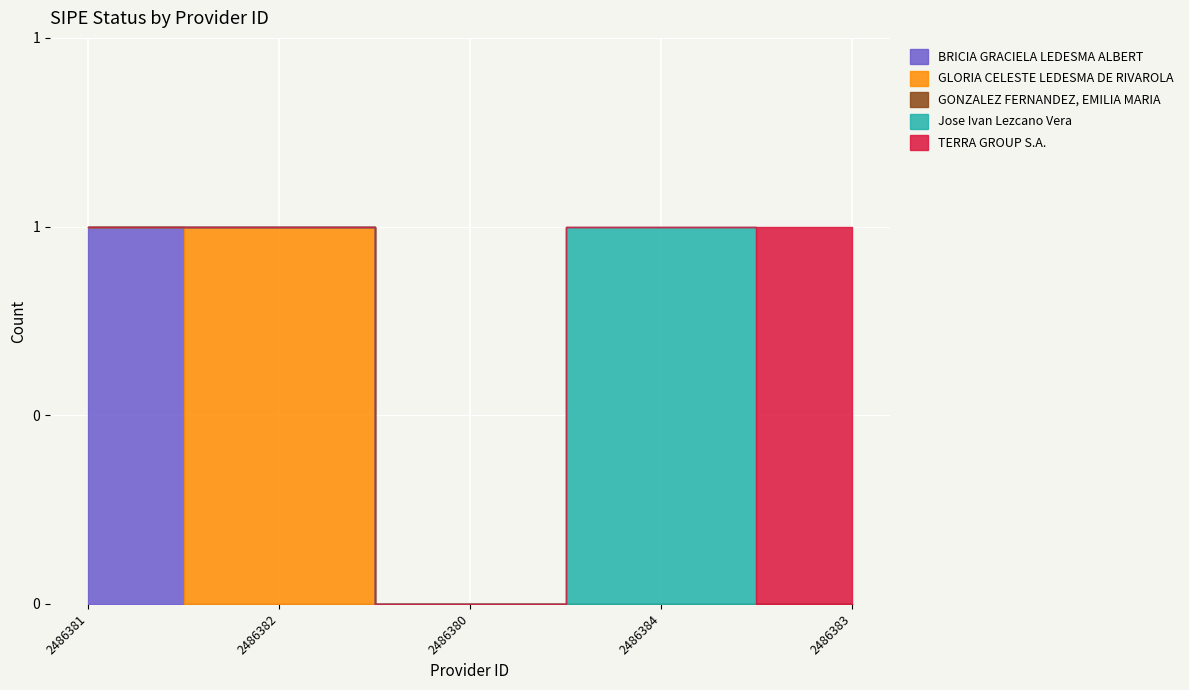

What is the difference between the maximum and minimum values?

1